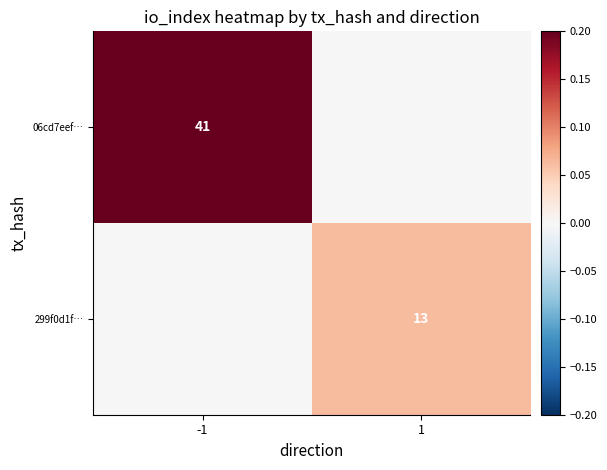

True or false: 299f0d1f… has a value of 20 at 1.

False